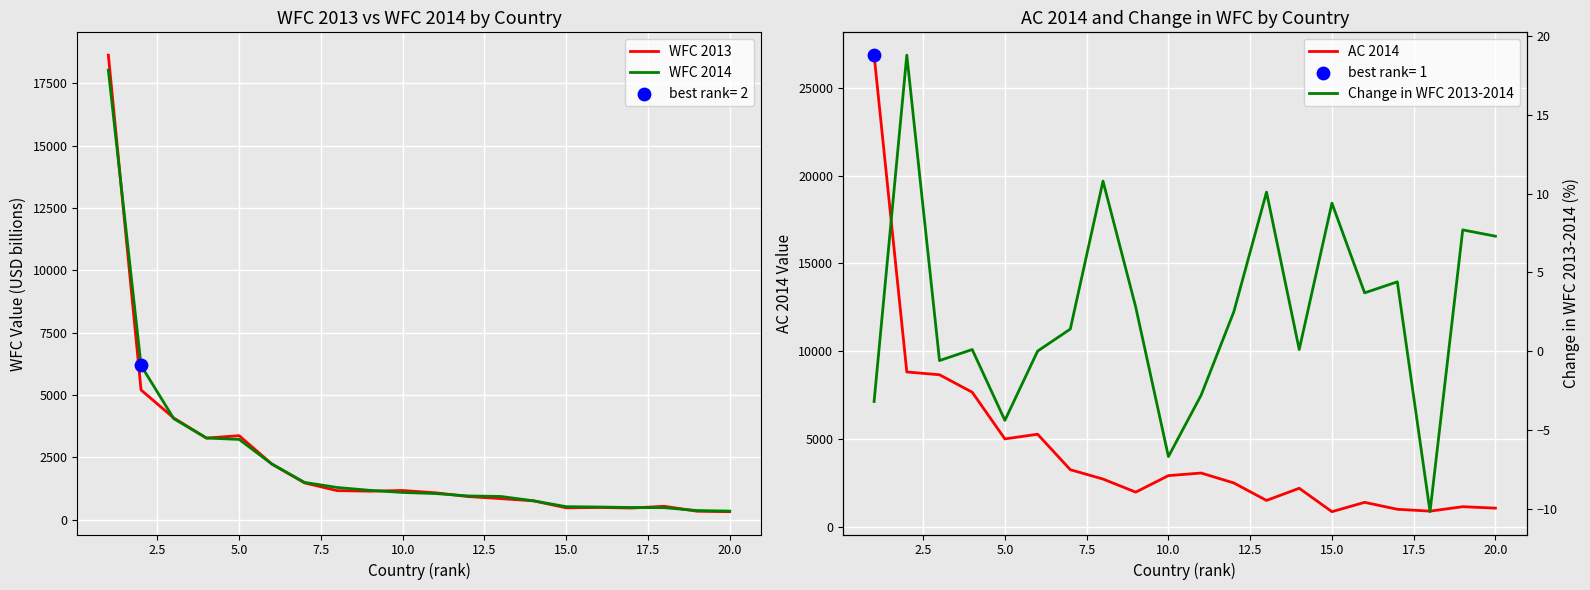

Which series has the largest total across all categories?

AC 2014